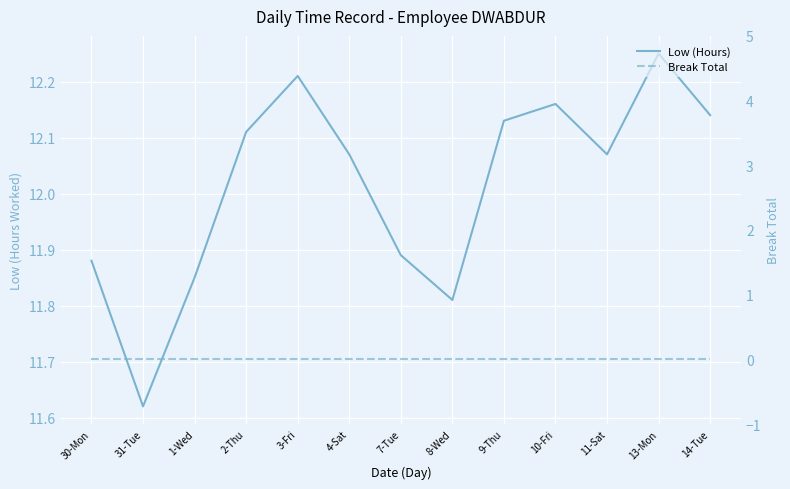

Count the number of data series in this chart.

2